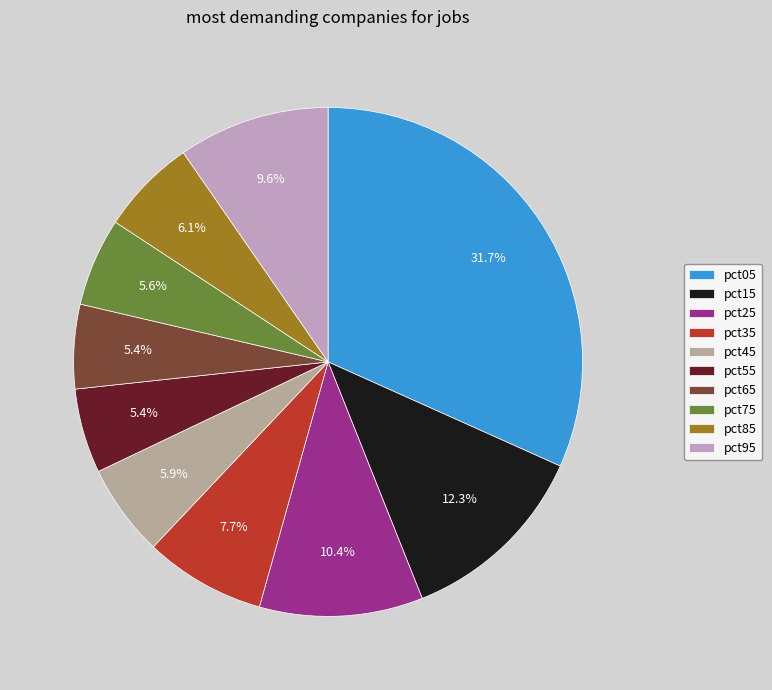

To the nearest percent, what percentage of the pie is pct35?

8%